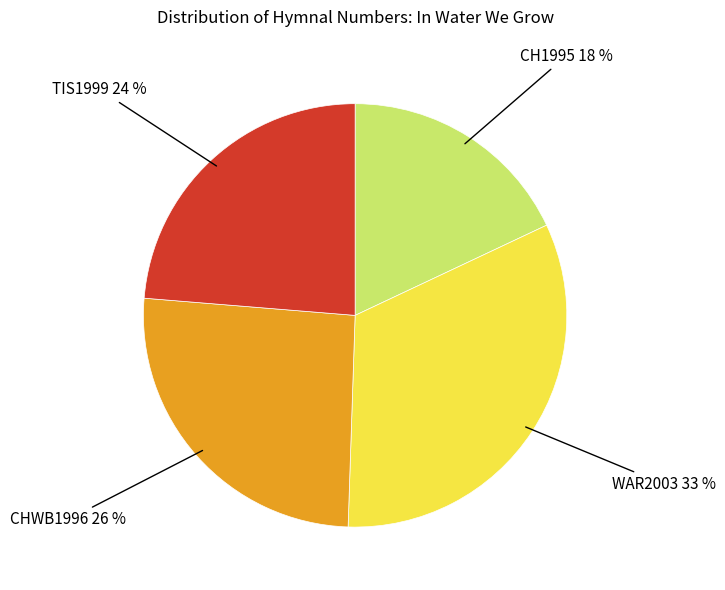

To the nearest percent, what is the difference between the largest and smallest slice percentages?

15%